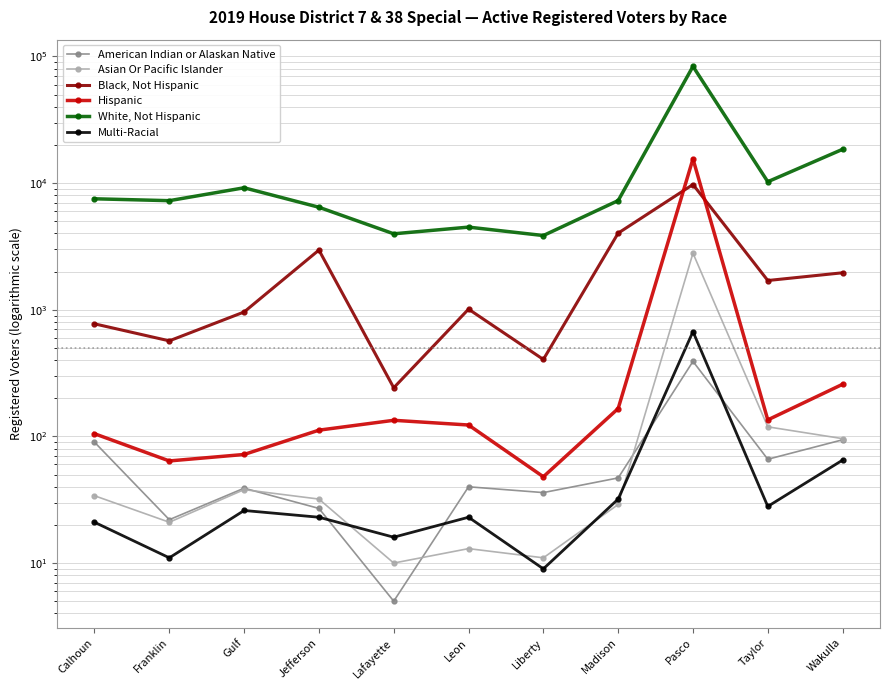

Between Lafayette and Wakulla, which series saw the biggest shift?

White, Not Hispanic